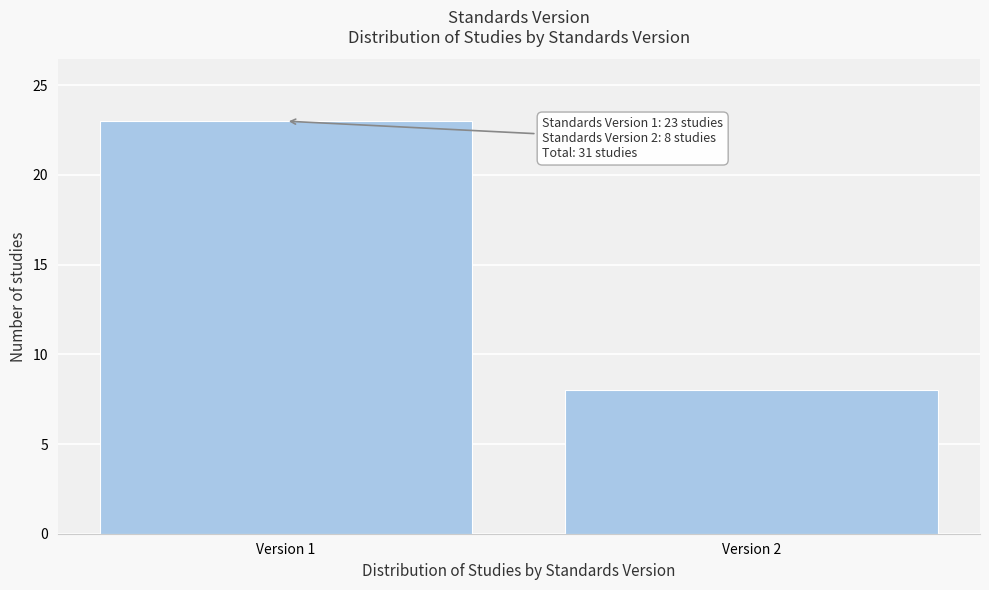

Reading left to right, transcribe all the data shown in this chart.

23	8